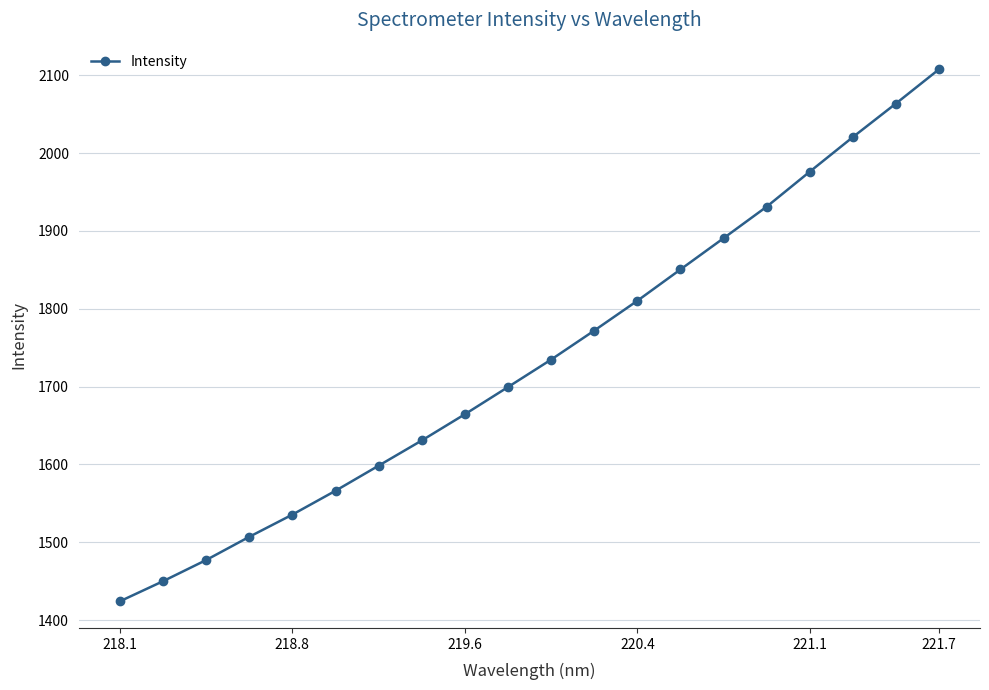

True or false: there are more than 0 points higher than both neighbors.

False